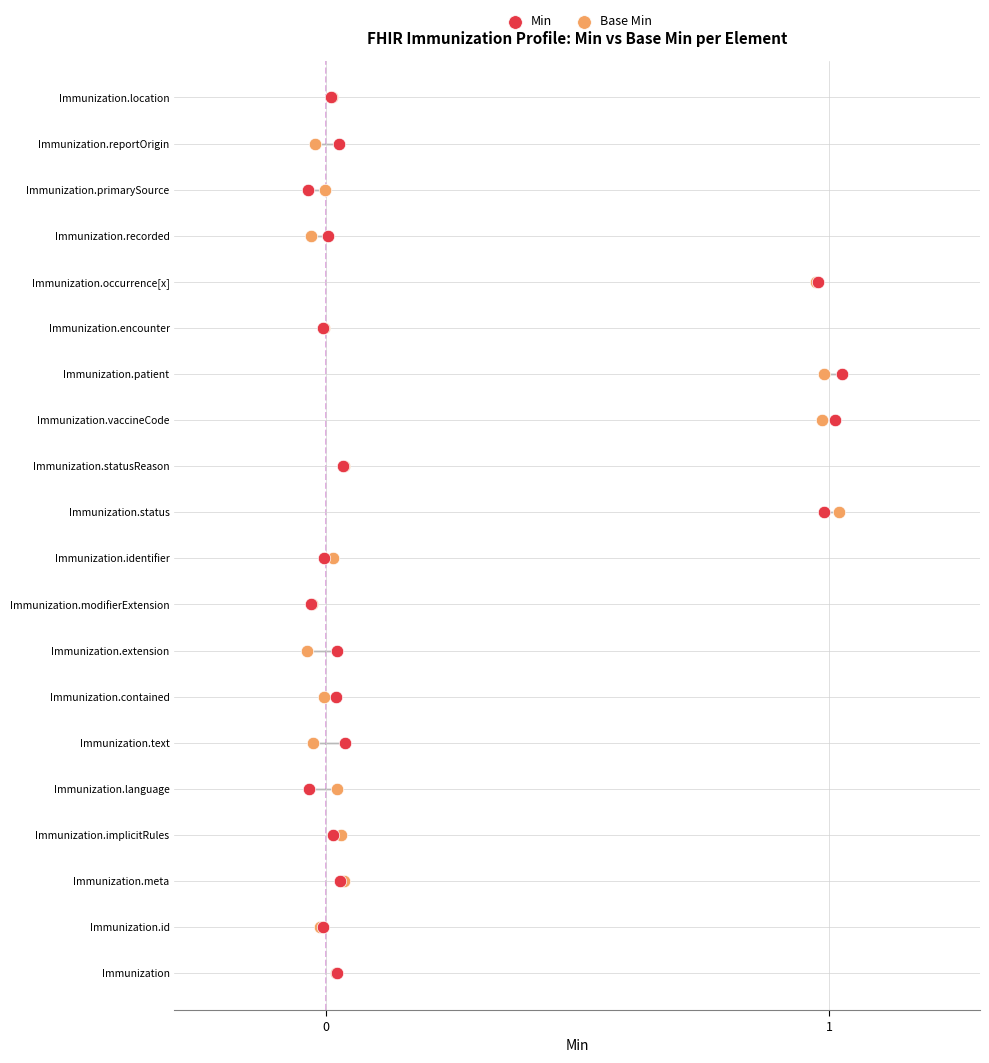

What are all the series names shown in the legend?

Min, Base Min